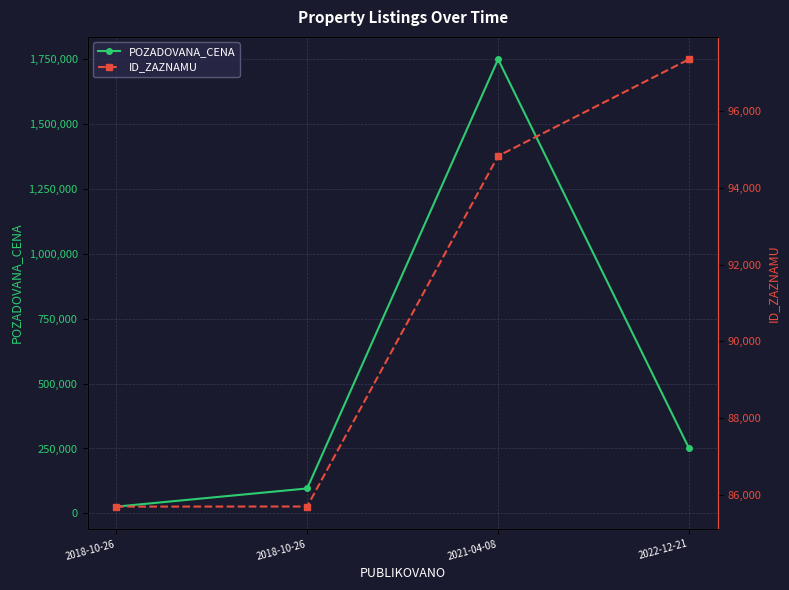

True or false: POZADOVANA_CENA has a value of 363324 at 2022-12-21.

False